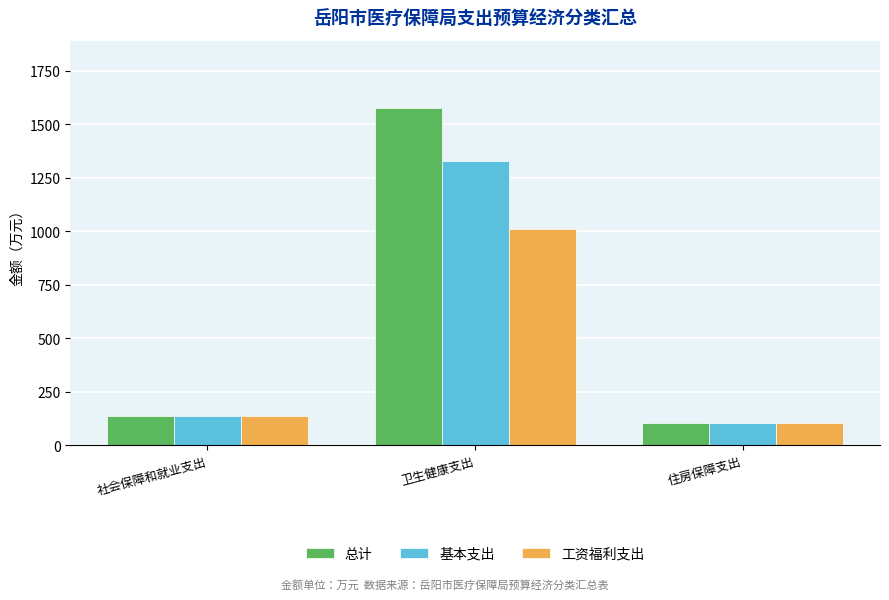

What position from the left is 社会保障和就业支出?

1